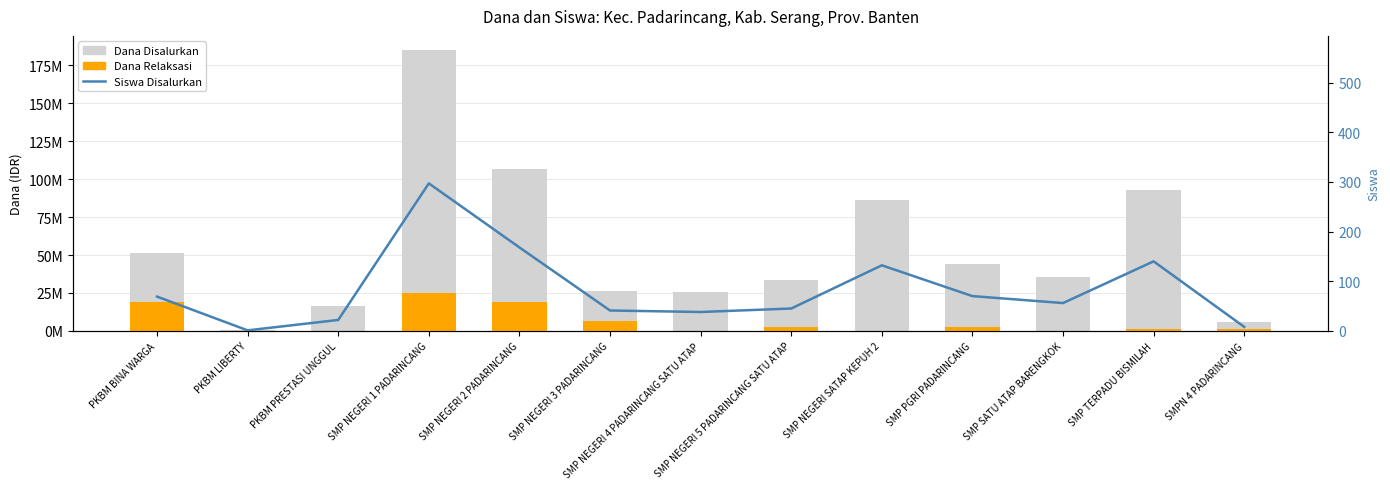

Is it true that Siswa Disalurkan equals 41 at SMP NEGERI 3 PADARINCANG?

True